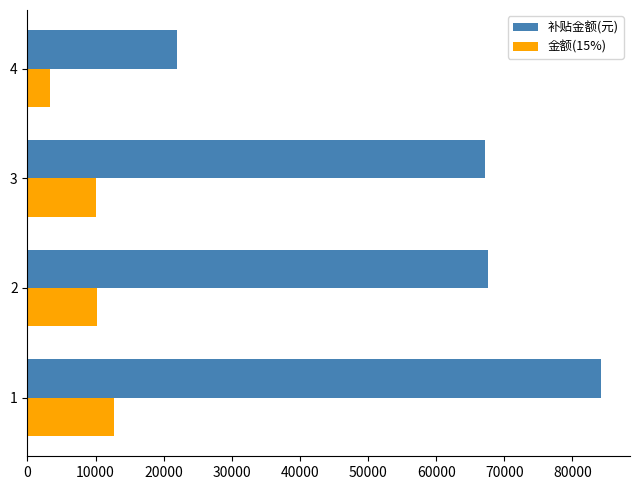

Is the value of 金额(15%) at 2 greater than the value of 补贴金额(元) at 1?

No